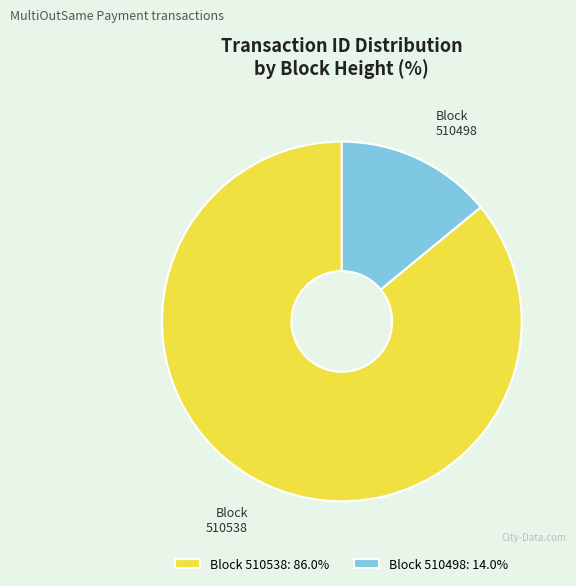

Which slice is the largest?

510538